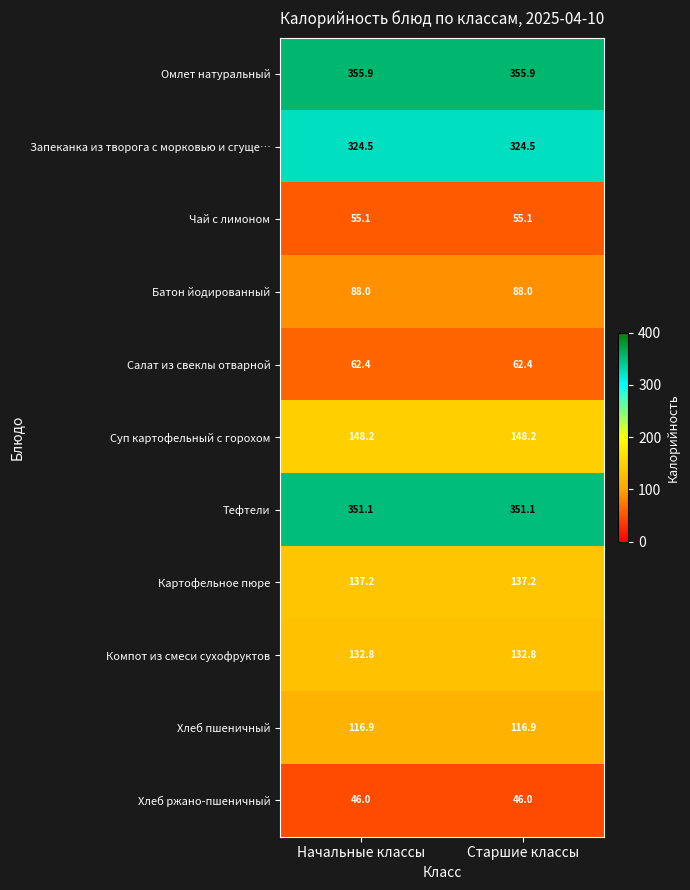

The value of Хлеб ржано-пшеничный at Начальные классы is 82.7. True or false?

False